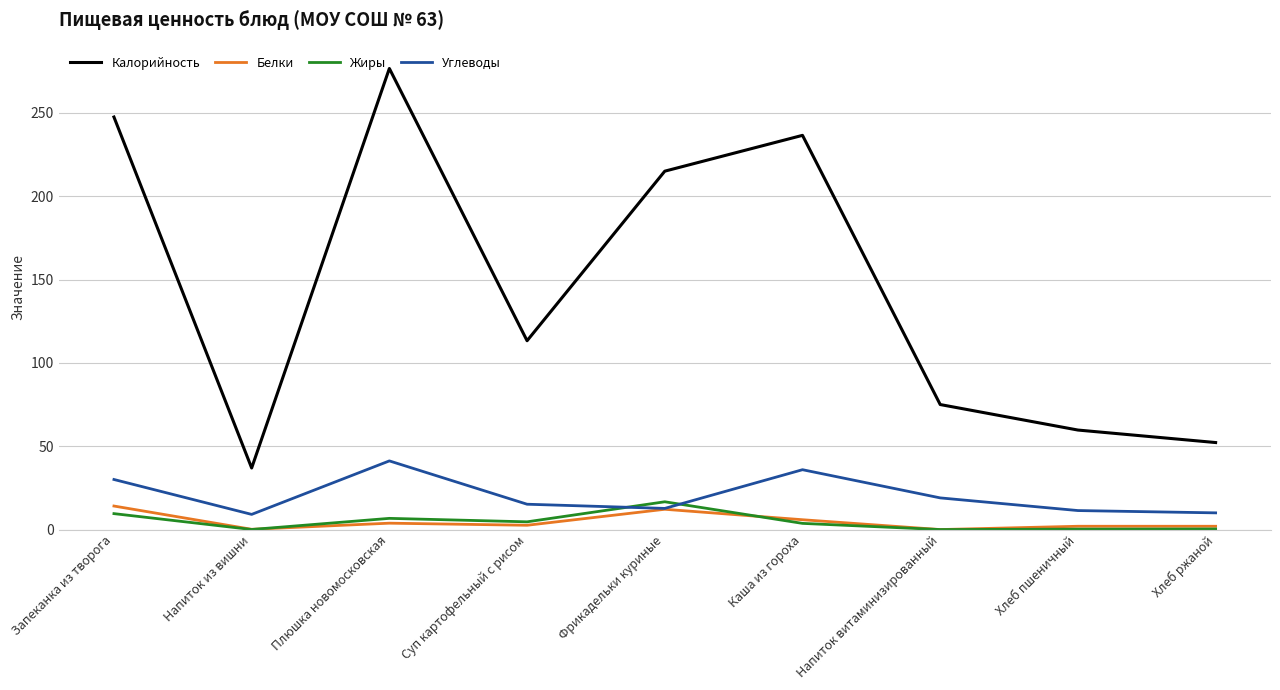

The value of Калорийность at Фрикадельки куриные is 215.0. True or false?

True